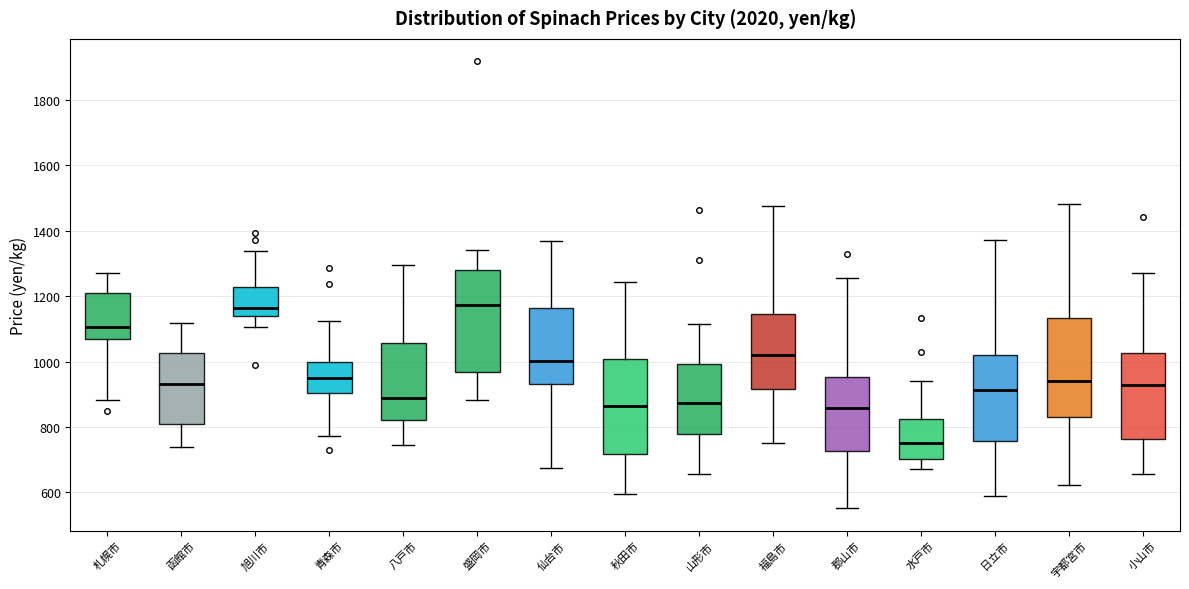

Reading left to right, read every box against the y-axis: the position of its median line, the range the box covers, and the ends of its whiskers. The values are not printed on the chart, so give them approximately, as read against the axis.

札幌市: median 1100, box 1060 to 1200, whiskers 880 to 1280
函館市: median 940, box 800 to 1020, whiskers 740 to 1120
旭川市: median 1160, box 1140 to 1220, whiskers 1100 to 1340
青森市: median 960, box 900 to 1000, whiskers 780 to 1120
八戸市: median 880, box 820 to 1060, whiskers 740 to 1300
盛岡市: median 1180, box 960 to 1280, whiskers 880 to 1340
仙台市: median 1000, box 940 to 1160, whiskers 680 to 1360
秋田市: median 860, box 720 to 1000, whiskers 600 to 1240
山形市: median 880, box 780 to 1000, whiskers 660 to 1120
福島市: median 1020, box 920 to 1140, whiskers 760 to 1480
郡山市: median 860, box 720 to 960, whiskers 560 to 1260
水戸市: median 760, box 700 to 820, whiskers 680 to 940
日立市: median 920, box 760 to 1020, whiskers 580 to 1380
宇都宮市: median 940, box 840 to 1140, whiskers 620 to 1480
小山市: median 920, box 760 to 1020, whiskers 660 to 1280